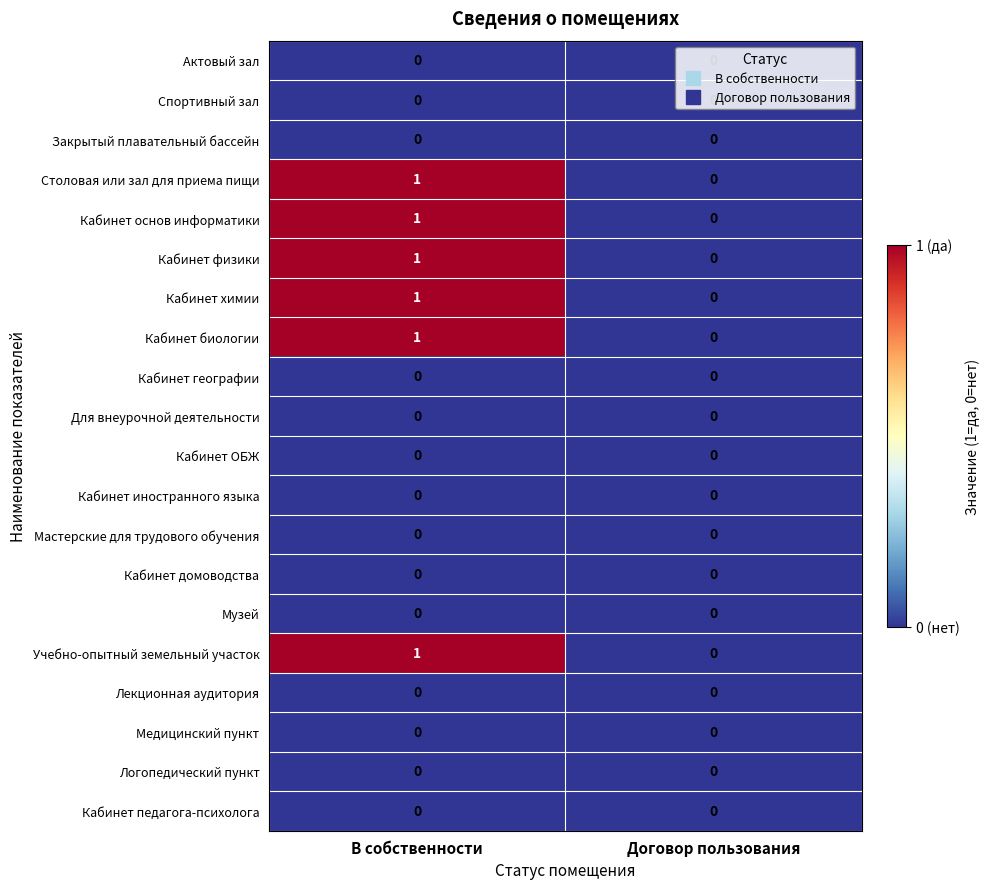

What is the total value across all series at В собственности?

6